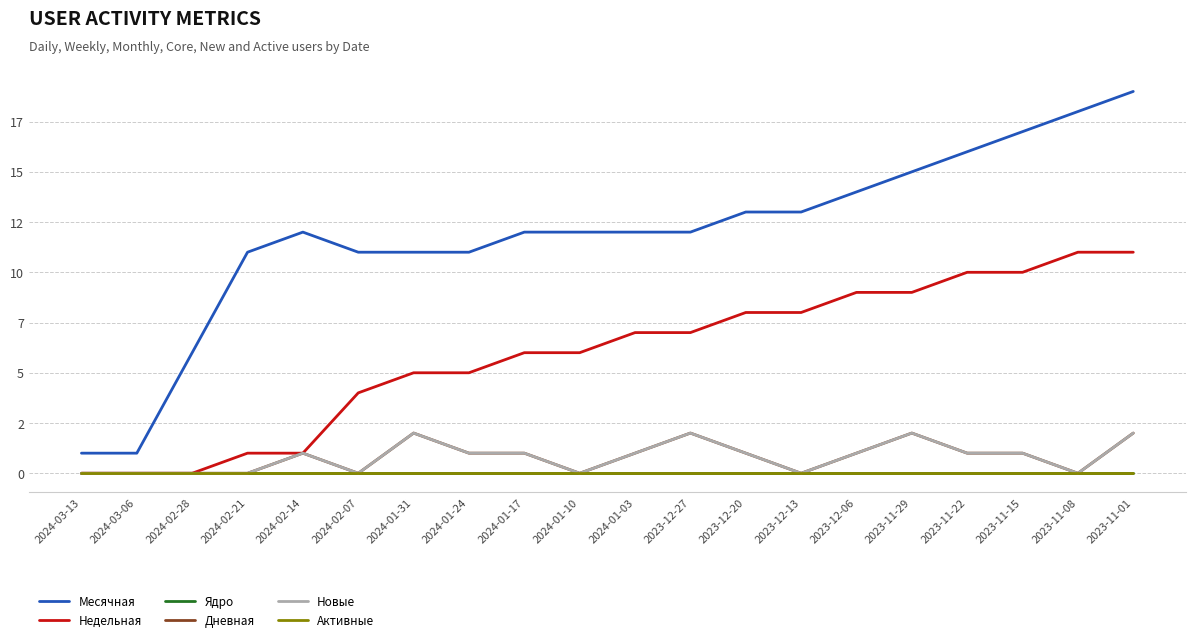

True or false: Активные and Недельная intersect in this chart.

False